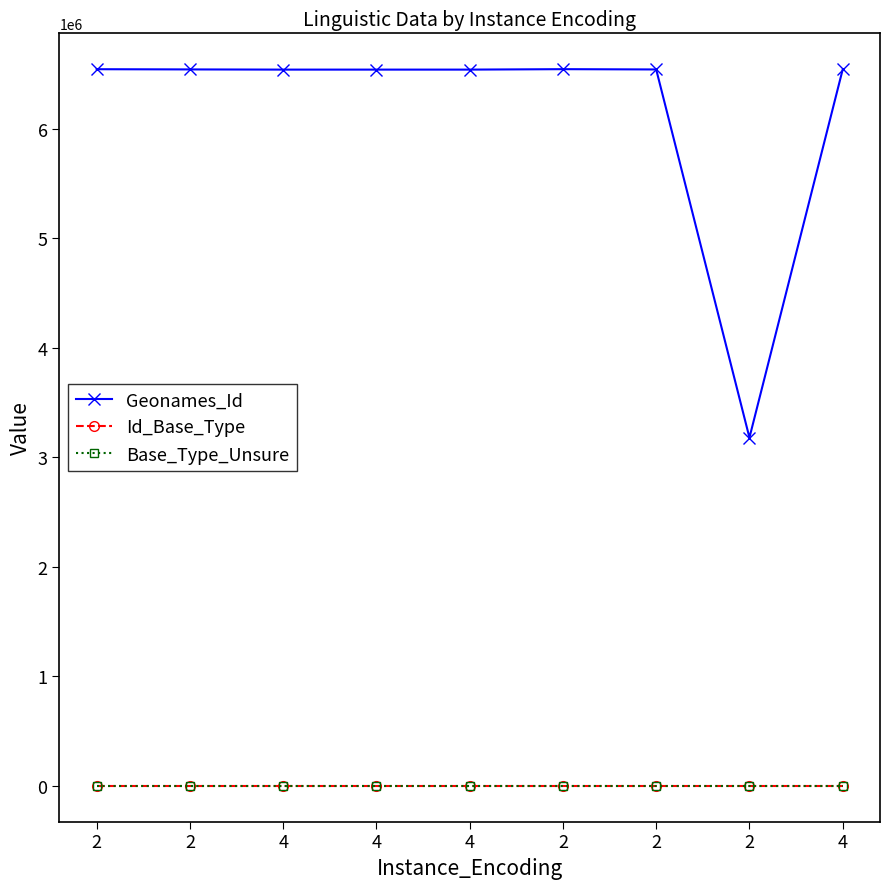

At which category is the sum across all series the highest?

2